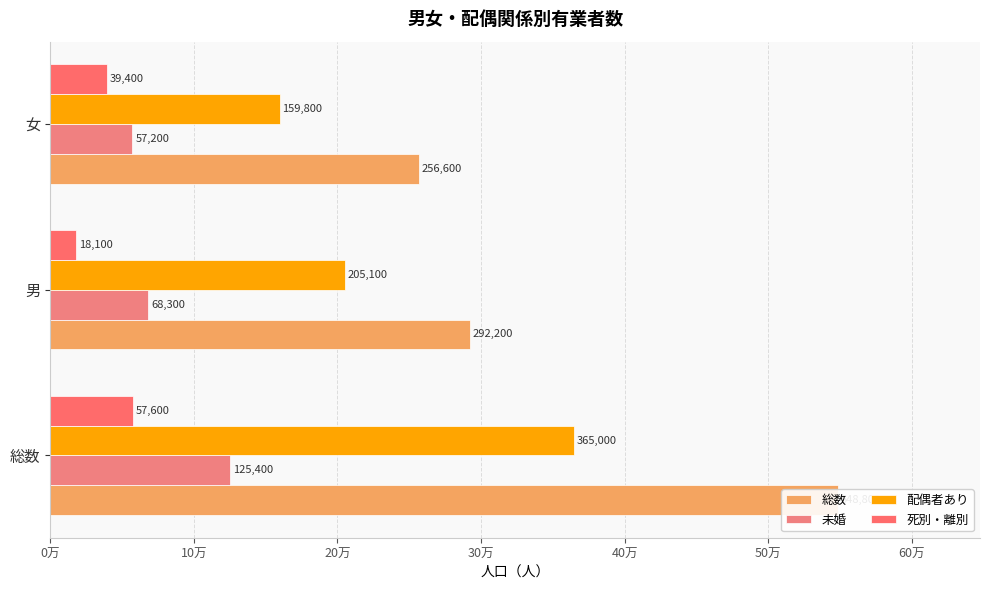

Between 男 and 女, which series saw the biggest shift?

配偶者あり